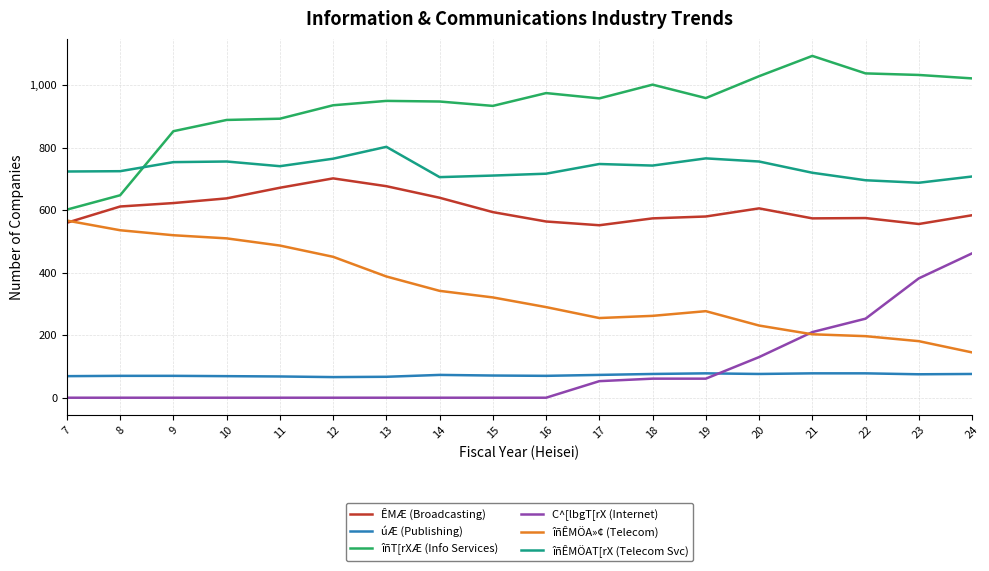

At which label does îñT[rXÆ (Info Services) first exceed 958?

16